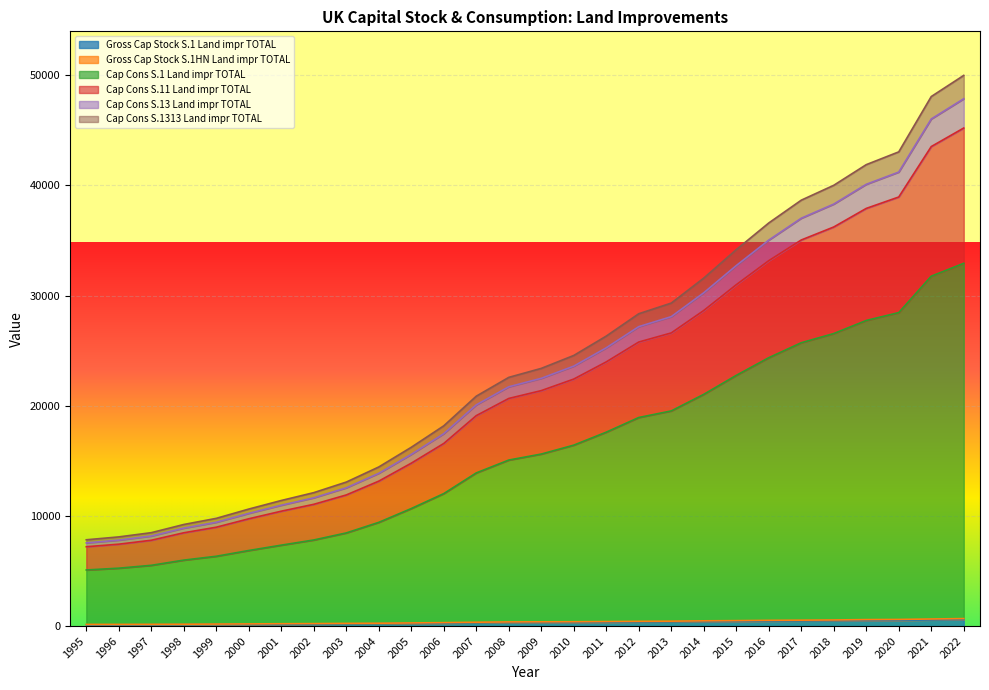

What is the difference between the maximum and minimum values in the Gross Cap Stock S.1 Land impr TOTAL series?

473